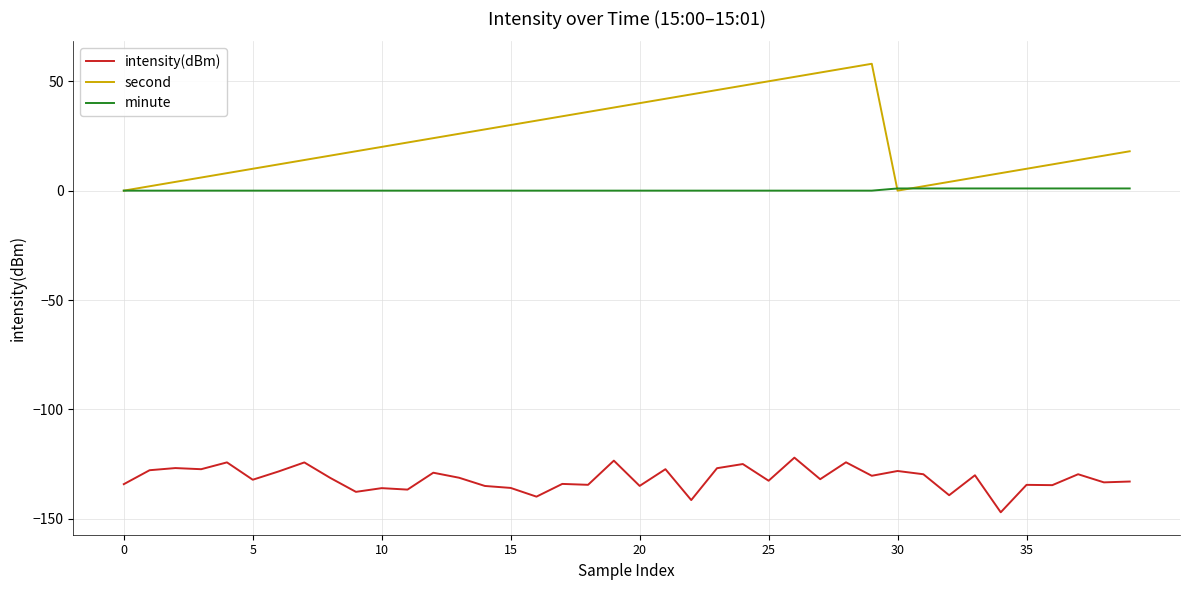

True or false: minute and intensity(dBm) intersect in this chart.

False